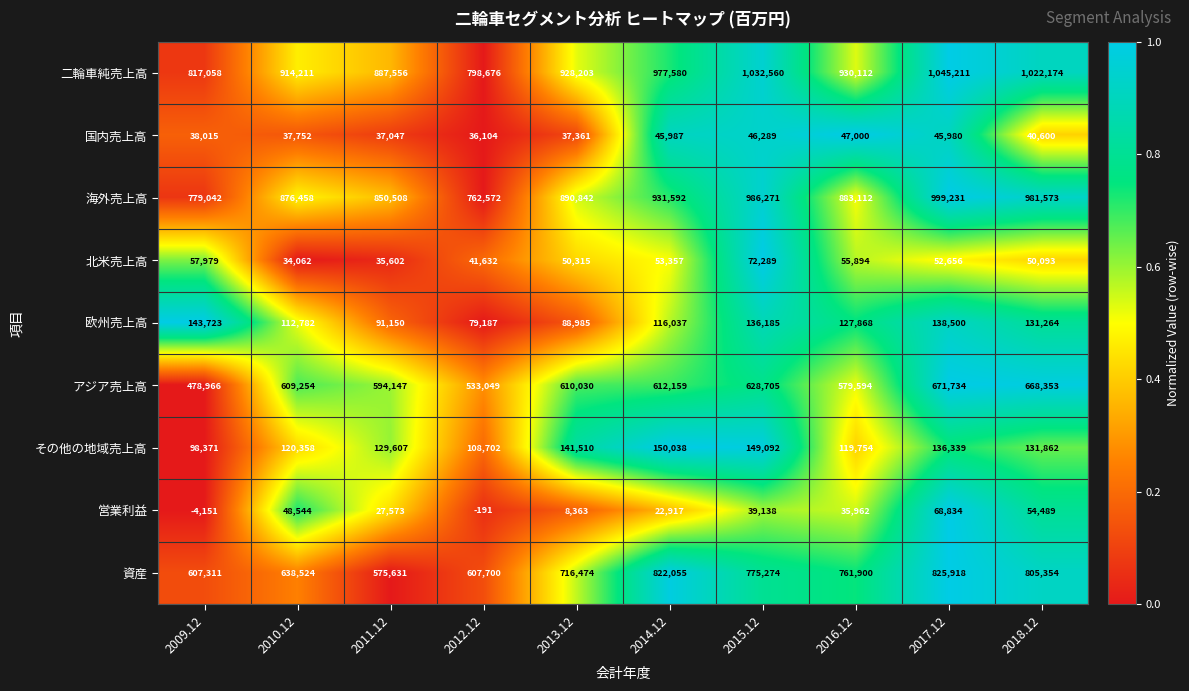

List the series in order of their peak value, lowest first.

国内売上高, 営業利益, 北米売上高, 欧州売上高, その他の地域売上高, アジア売上高, 資産, 海外売上高, 二輪車純売上高